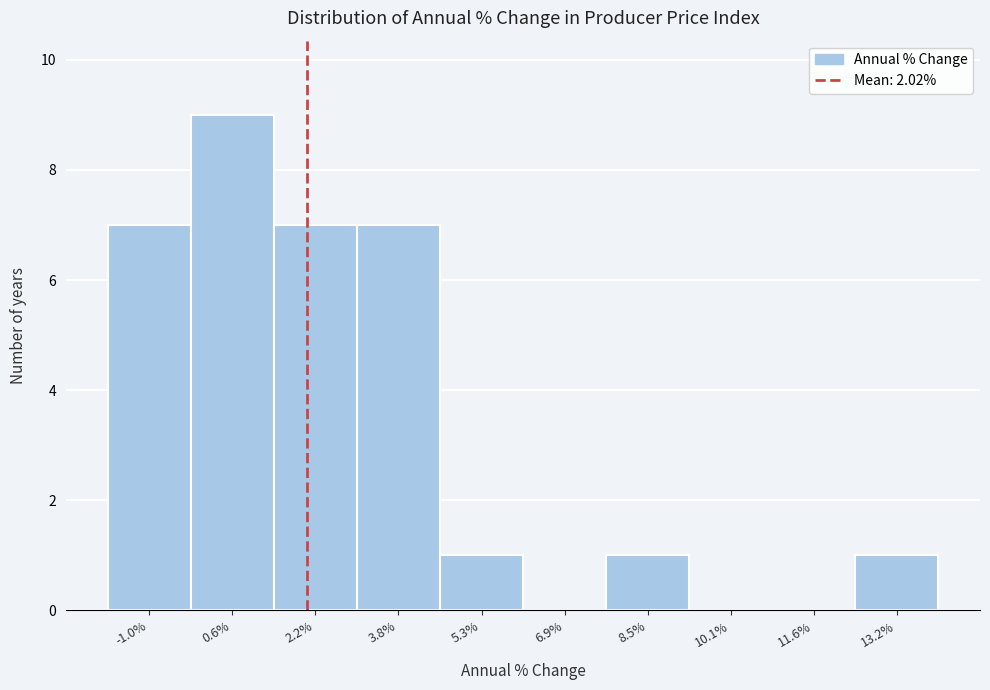

Reading left to right, transcribe this chart: for each bar, give the range it covers on the x-axis and its height. Neither the bar edges nor the heights are printed on the chart, so give them approximately, as read against the axes.

-1.8 to -0.2: 7
-0.2 to 1.4: 9
1.4 to 3.0: 7
3.0 to 4.6: 7
4.6 to 6.2: 1
6.2 to 7.6: 0
7.6 to 9.2: 1
9.2 to 10.8: 0
10.8 to 12.4: 0
12.4 to 14.0: 1